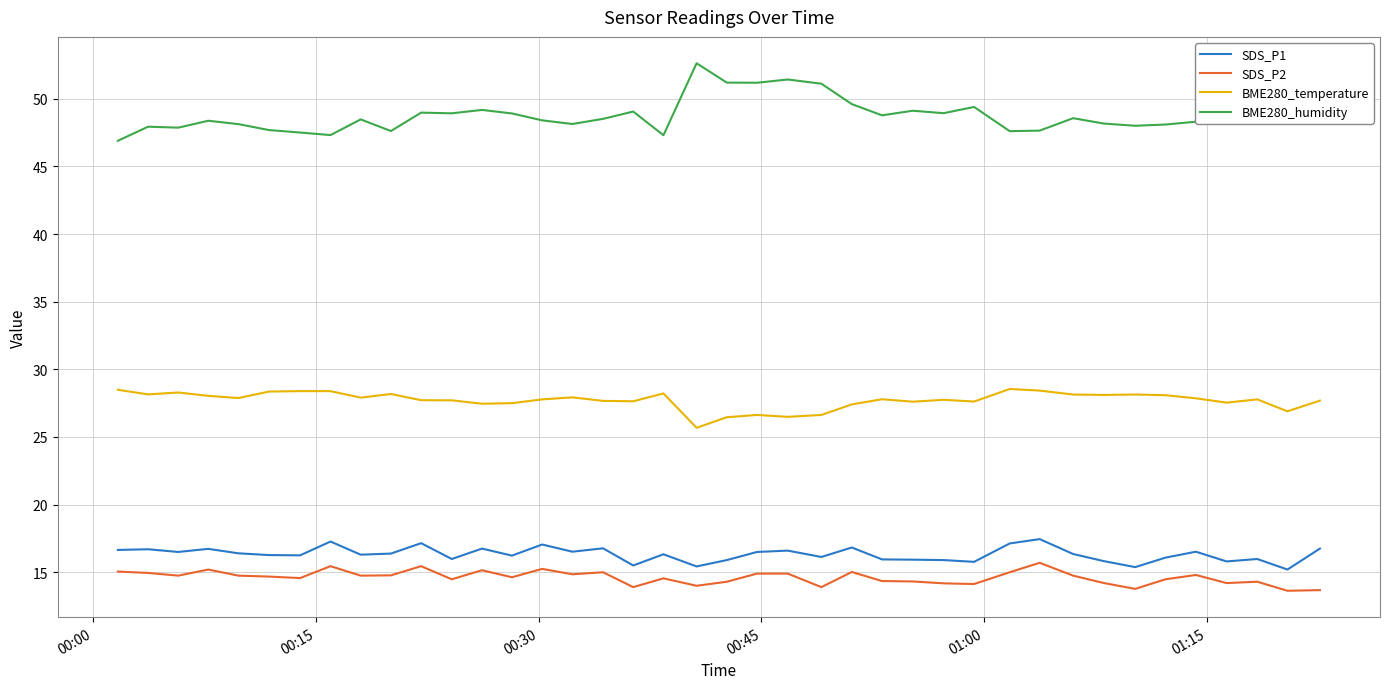

True or false: BME280_humidity and BME280_temperature intersect in this chart.

False